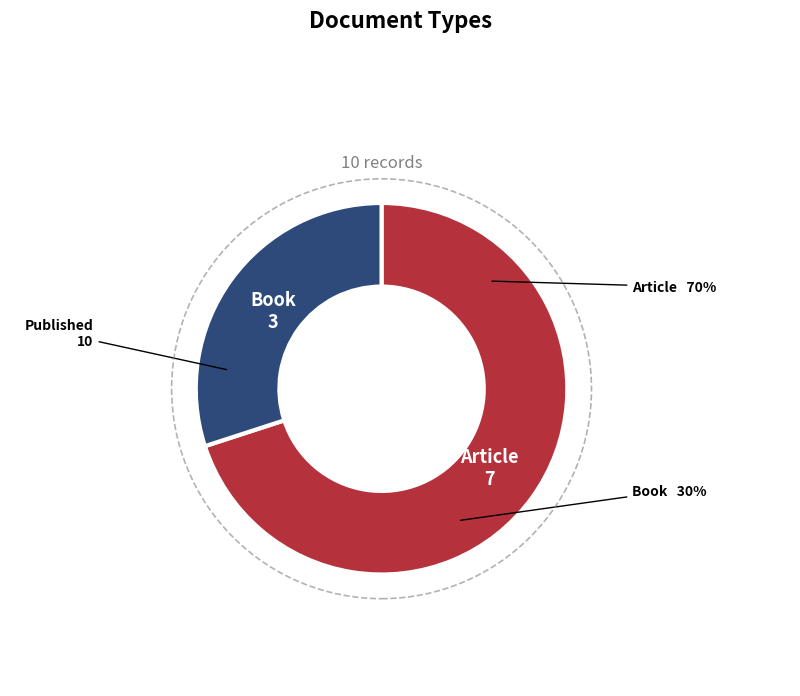

How many slices are in this pie chart?

2